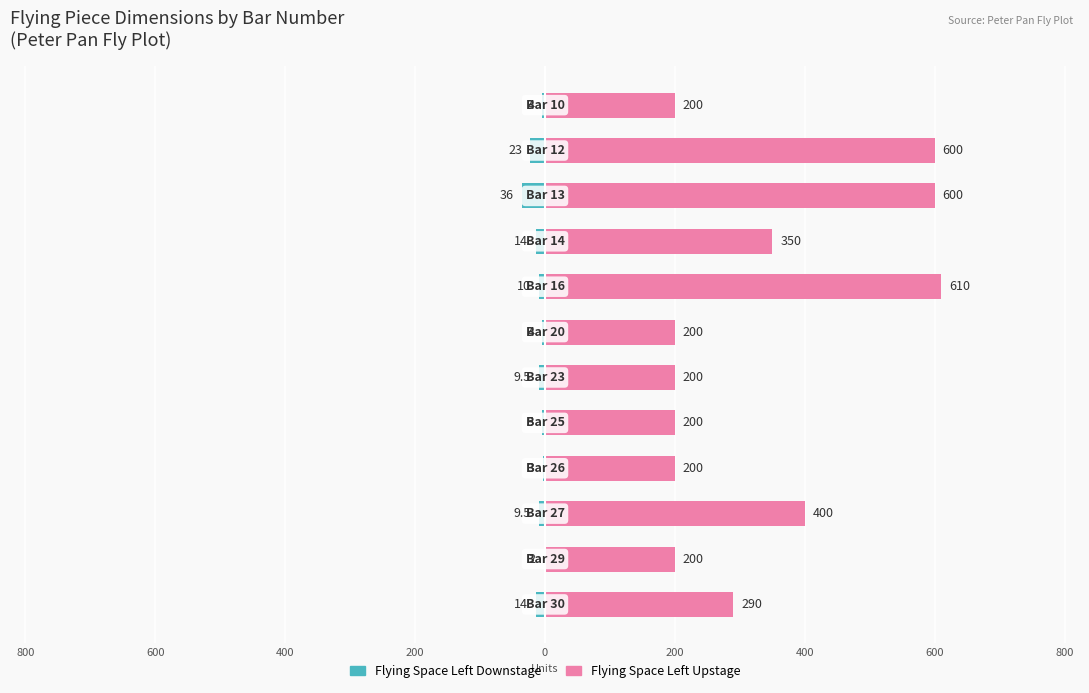

How many distinct data groups are displayed?

2